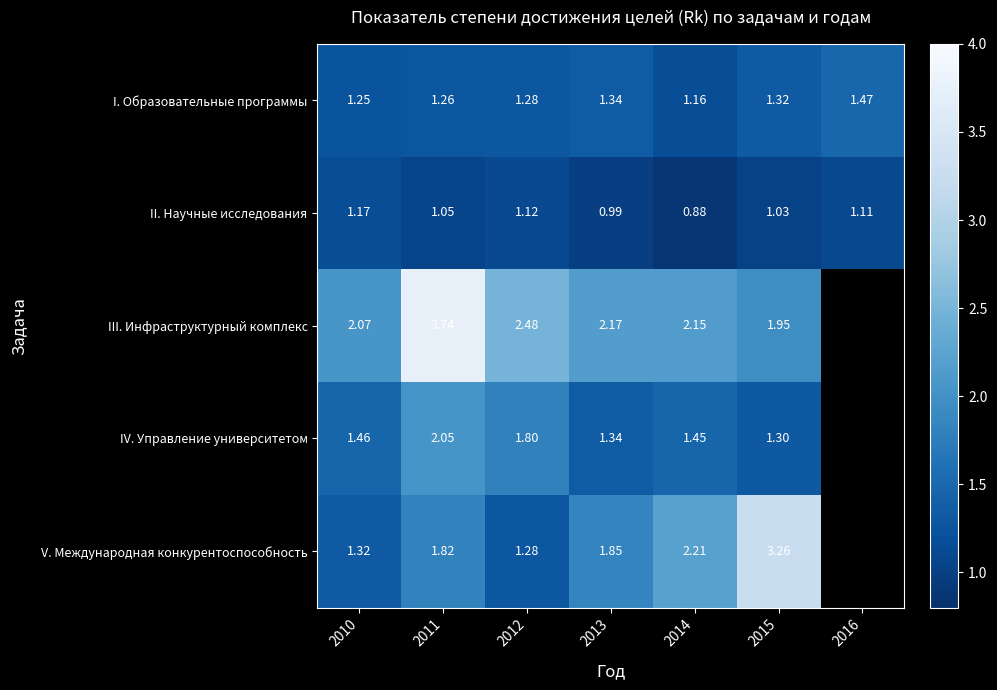

What is the minimum value shown in the chart?

0.9